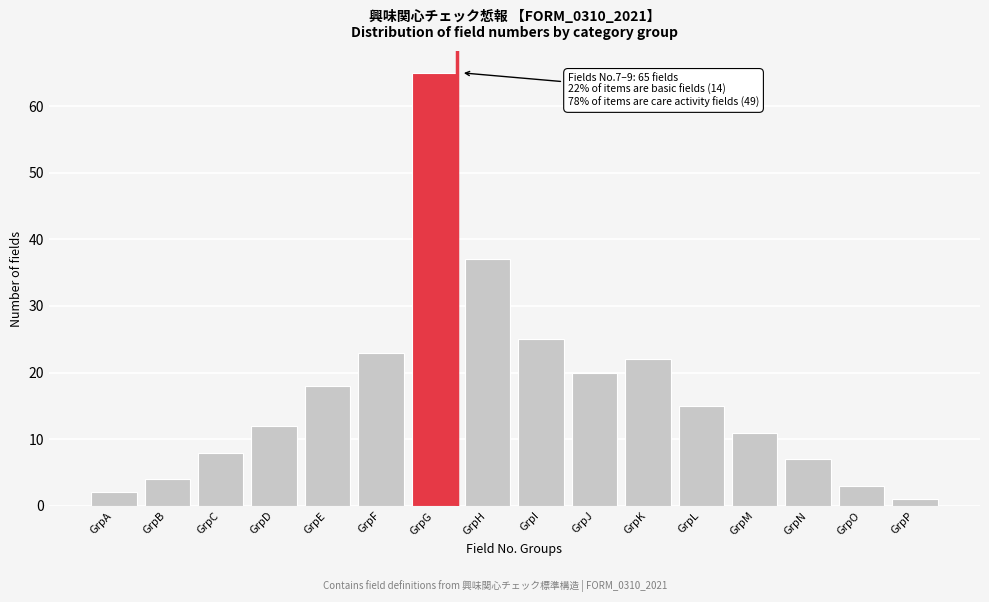

Reading right to left, transcribe all the data shown in this chart.

GrpP=1	GrpO=3	GrpN=7	GrpM=11	GrpL=15	GrpK=22	GrpJ=20	GrpI=25	GrpH=37	GrpG=65	GrpF=23	GrpE=18	GrpD=12	GrpC=8	GrpB=4	GrpA=2